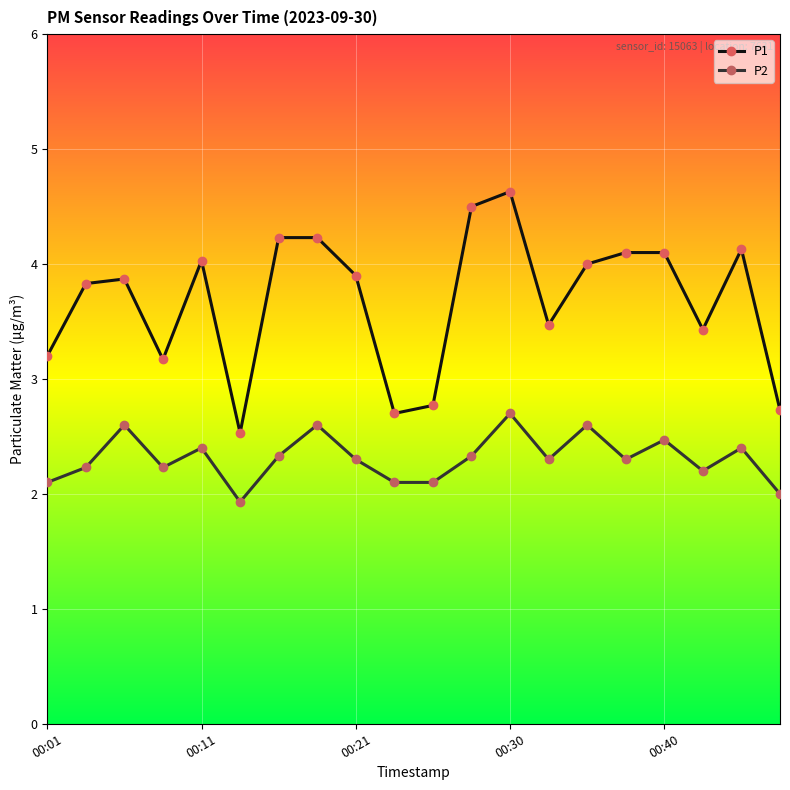

True or false: P1 has more than 1 interior local peaks.

True